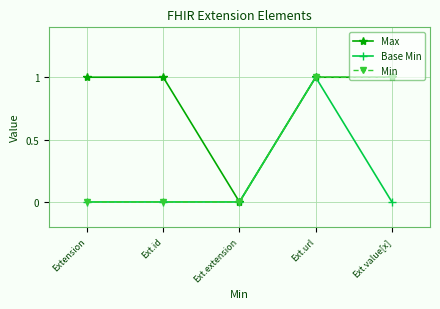

What is the label of the 3rd point from the left?

Ext.extension